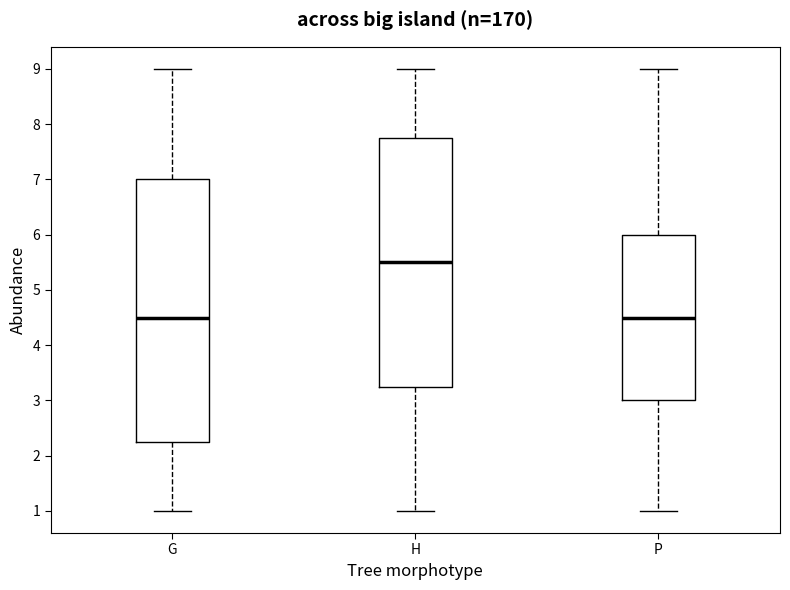

Where does the median line of the box for H sit on the y-axis? The values are not printed on the chart, so give them approximately, as read against the axis.

5.5